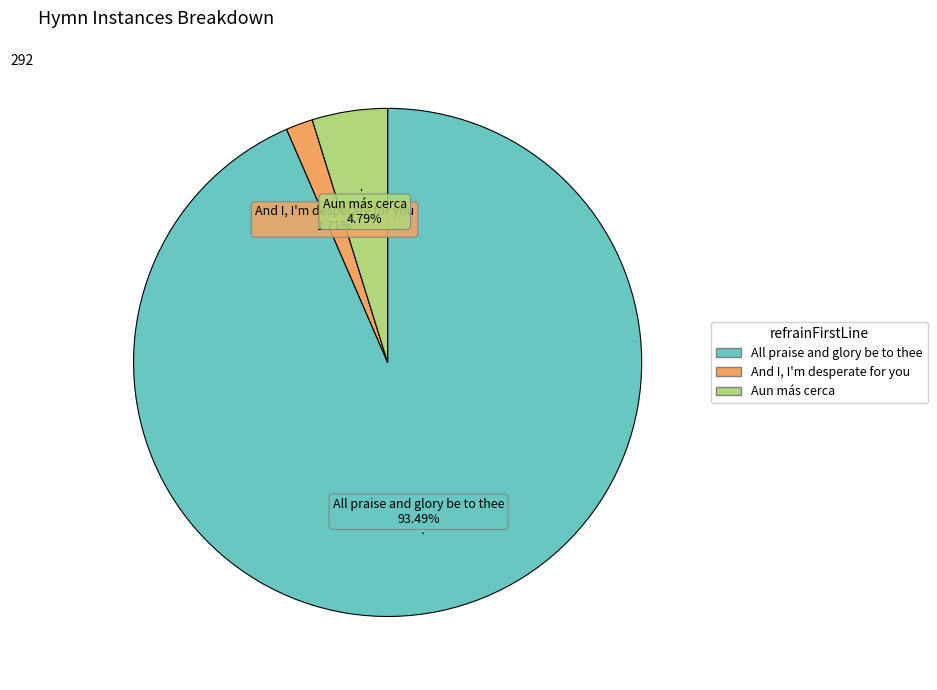

The Aun más cerca slice represents 5% of the pie. True or false?

True